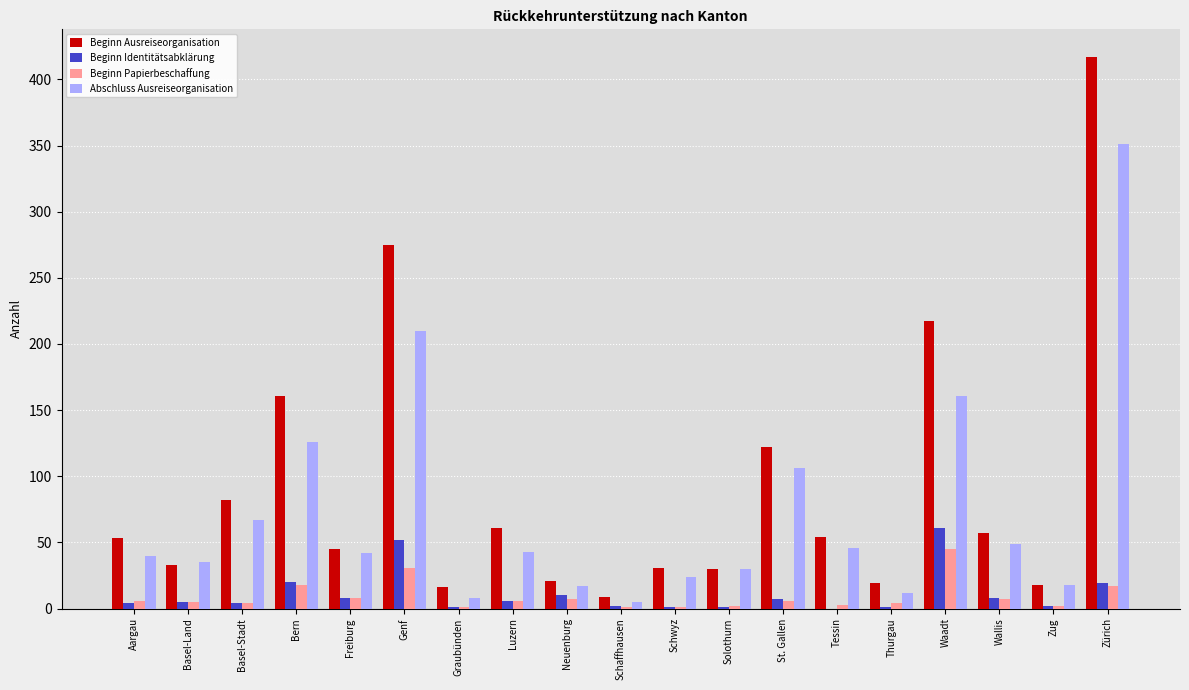

The value of Abschluss Ausreiseorganisation at Zug is 18. True or false?

True